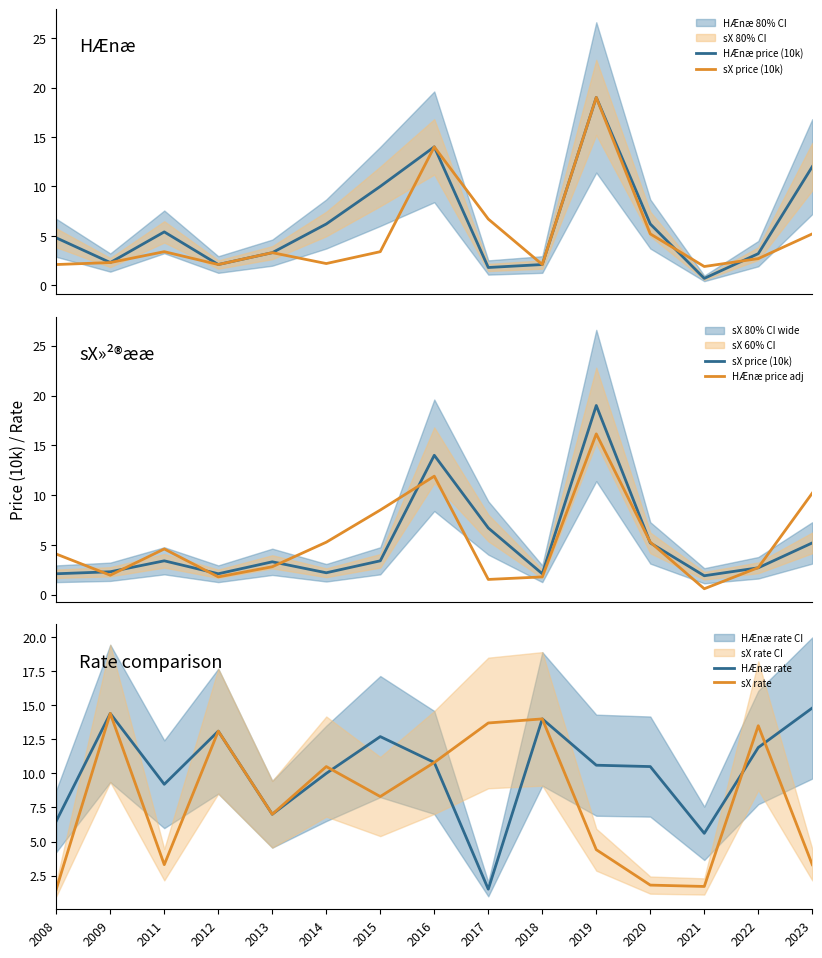

Reading right to left, transcribe all the data shown in this chart.

HÆnæ price (10k): 12.0	3.2	0.7	6.2	19.0	2.1	1.8	14.0	10.0	6.2	3.3	2.1	5.4	2.3	4.8
sX price (10k): 5.2	2.7	1.9	5.2	19.0	2.1	6.7	14.0	3.4	2.2	3.3	2.1	3.4	2.3	2.1
HÆnæ price adj: 10.2	2.7	0.6	5.3	16.1	1.8	1.5	11.9	8.5	5.3	2.8	1.8	4.6	2.0	4.1
HÆnæ rate: 14.8	11.9	5.6	10.5	10.6	14.0	1.5	10.8	12.7	10.0	7.0	13.1	9.2	14.4	6.5
sX rate: 3.3	13.5	1.7	1.8	4.4	14.0	13.7	10.8	8.3	10.5	7.0	13.1	3.3	14.4	1.5